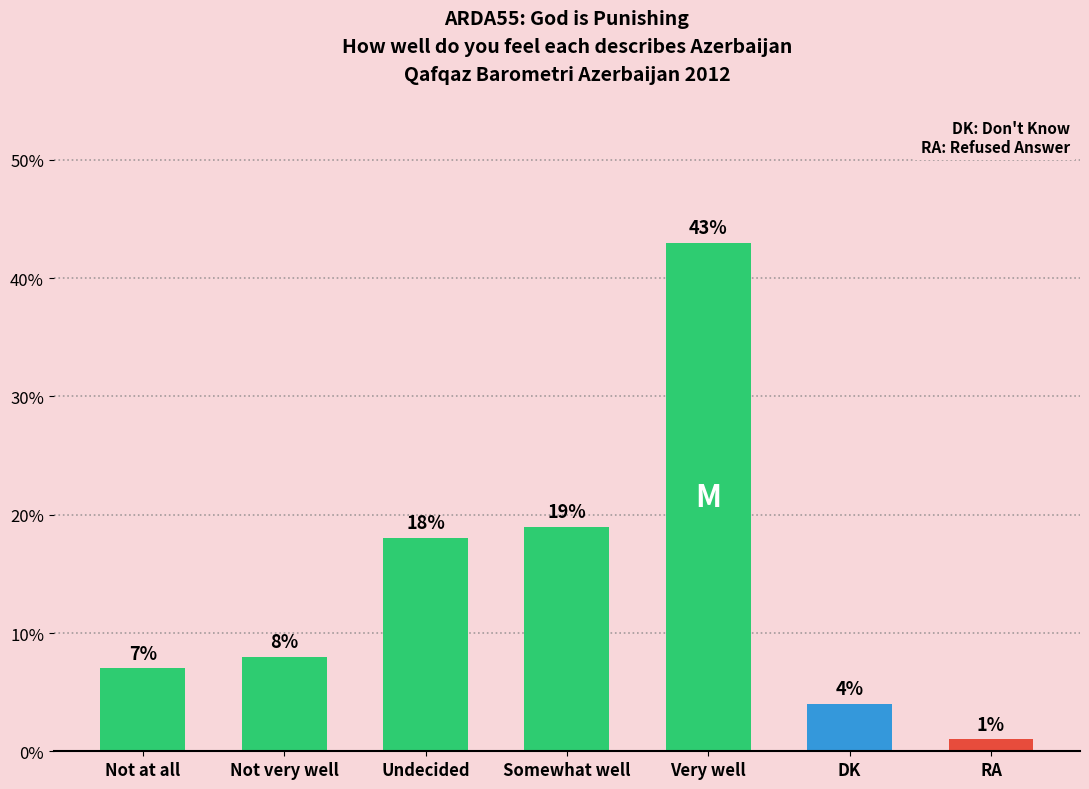

Reading right to left, extract all data points from this chart.

1	4	43	19	18	8	7